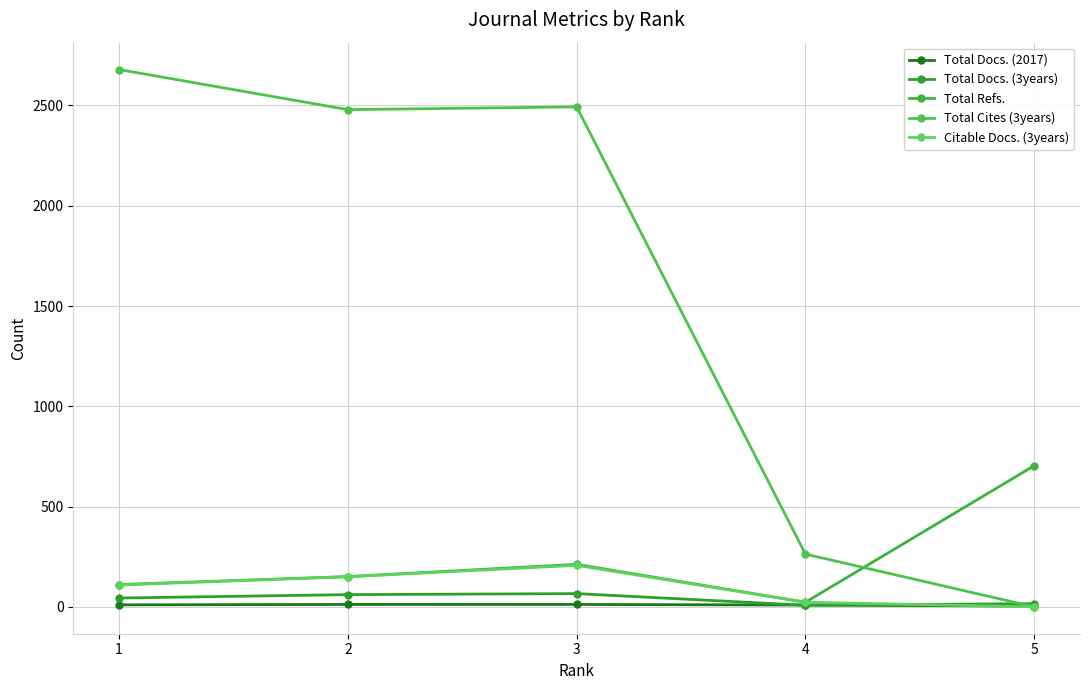

Is the value of Total Docs. (3years) at 2 greater than the value of Total Docs. (2017) at 4?

Yes